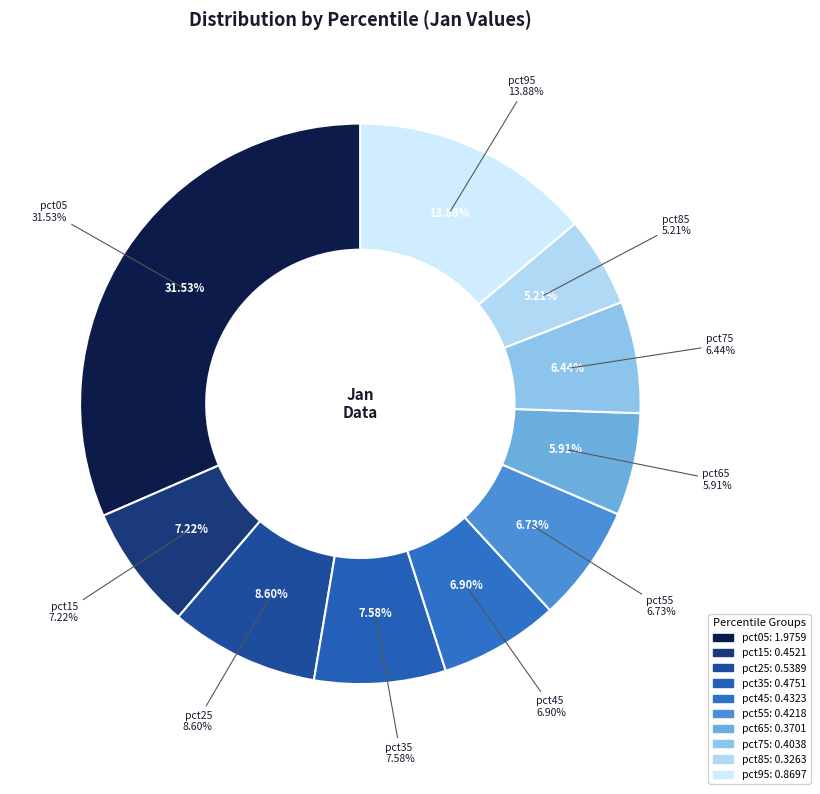

How many segments does this pie chart have?

10